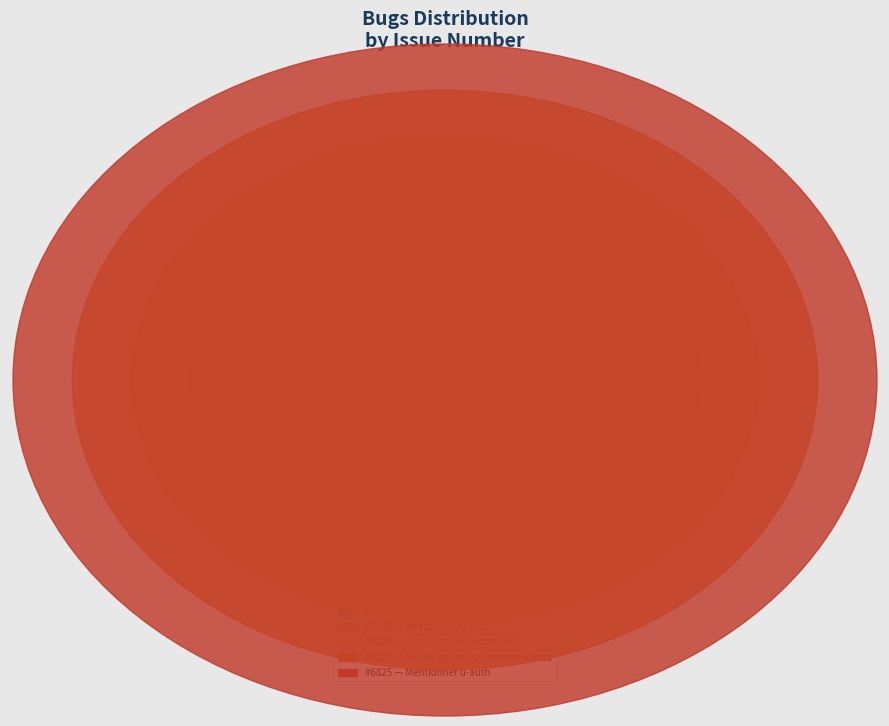

Approximately how many times larger is the value at Mentionner u-auth compared to Ne pas ignorer connexion annuaire?

1.0